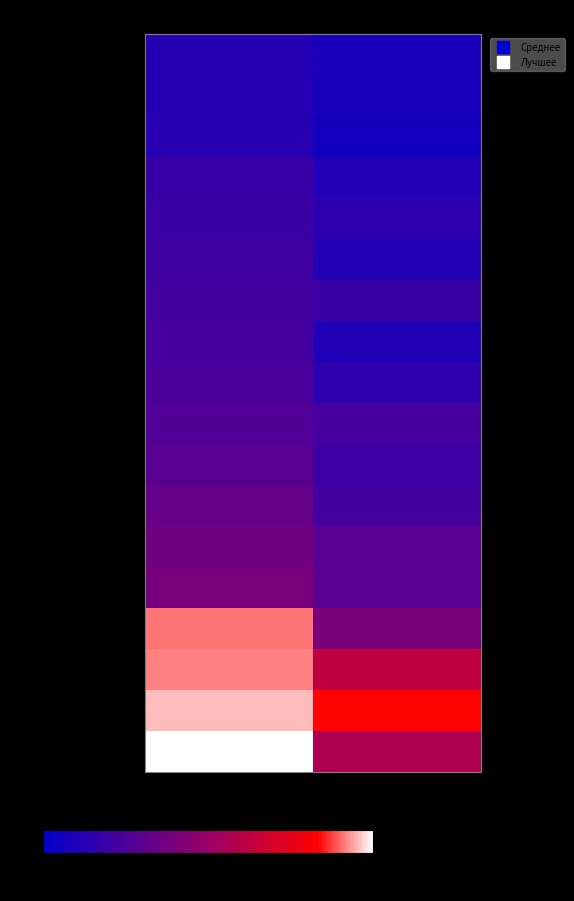

Which has a higher value, Среднее or Лучшее?

Среднее